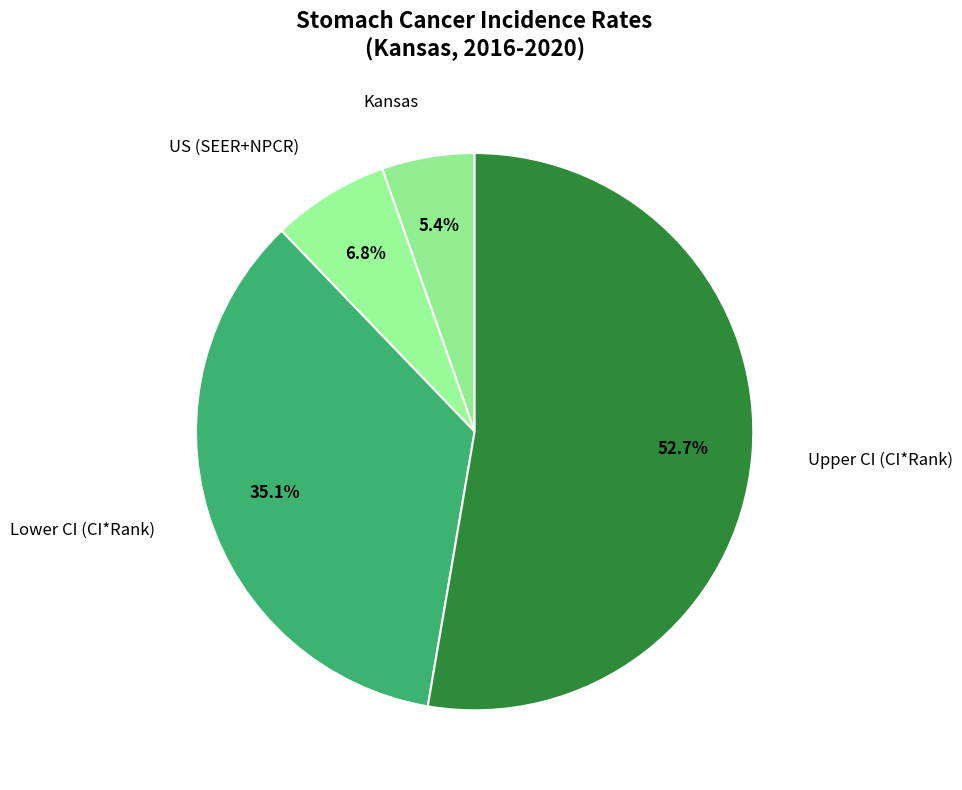

Rank the categories by value from highest to lowest.

Upper CI (CI*Rank), Lower CI (CI*Rank), US (SEER+NPCR), Kansas